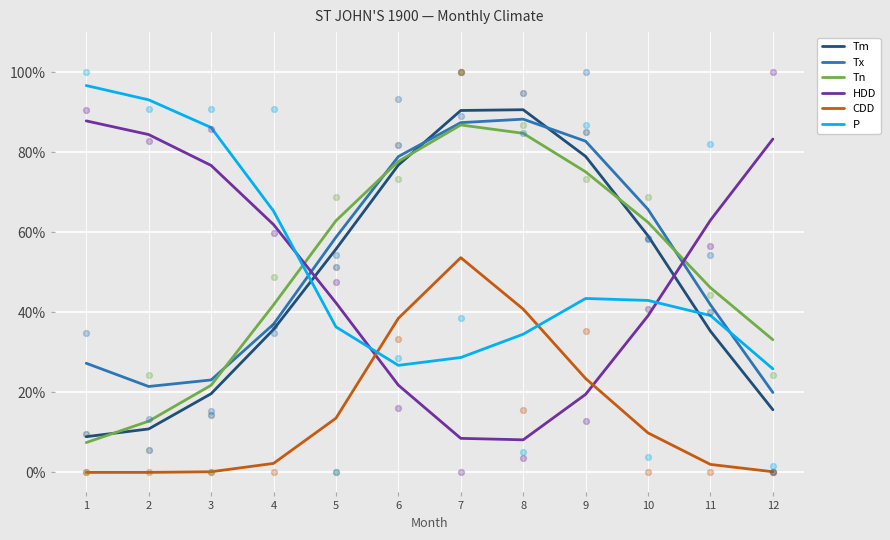

At which category is the sum across all series the highest?

7